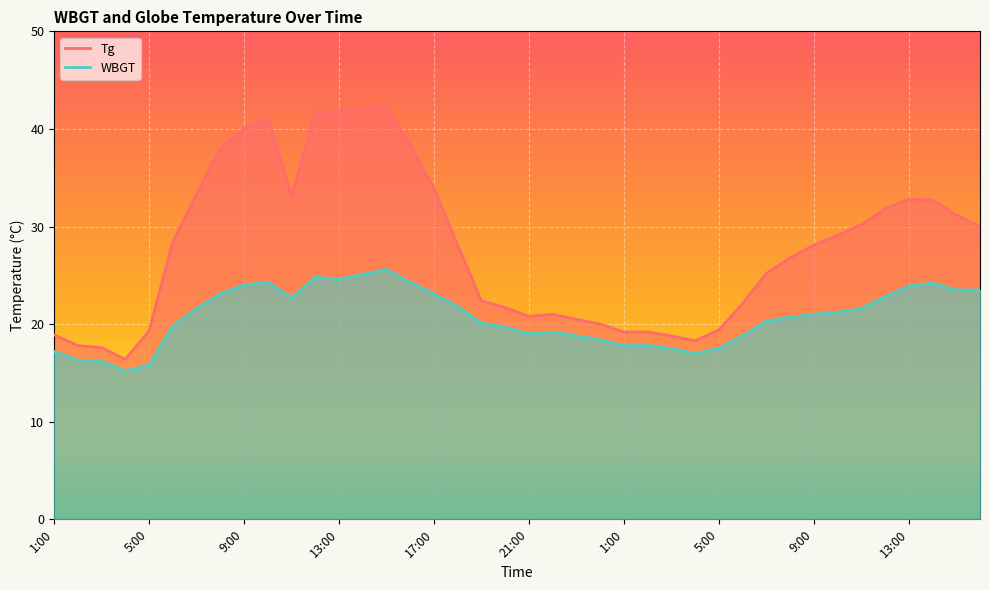

Read the WBGT value at 9:00.

24.0